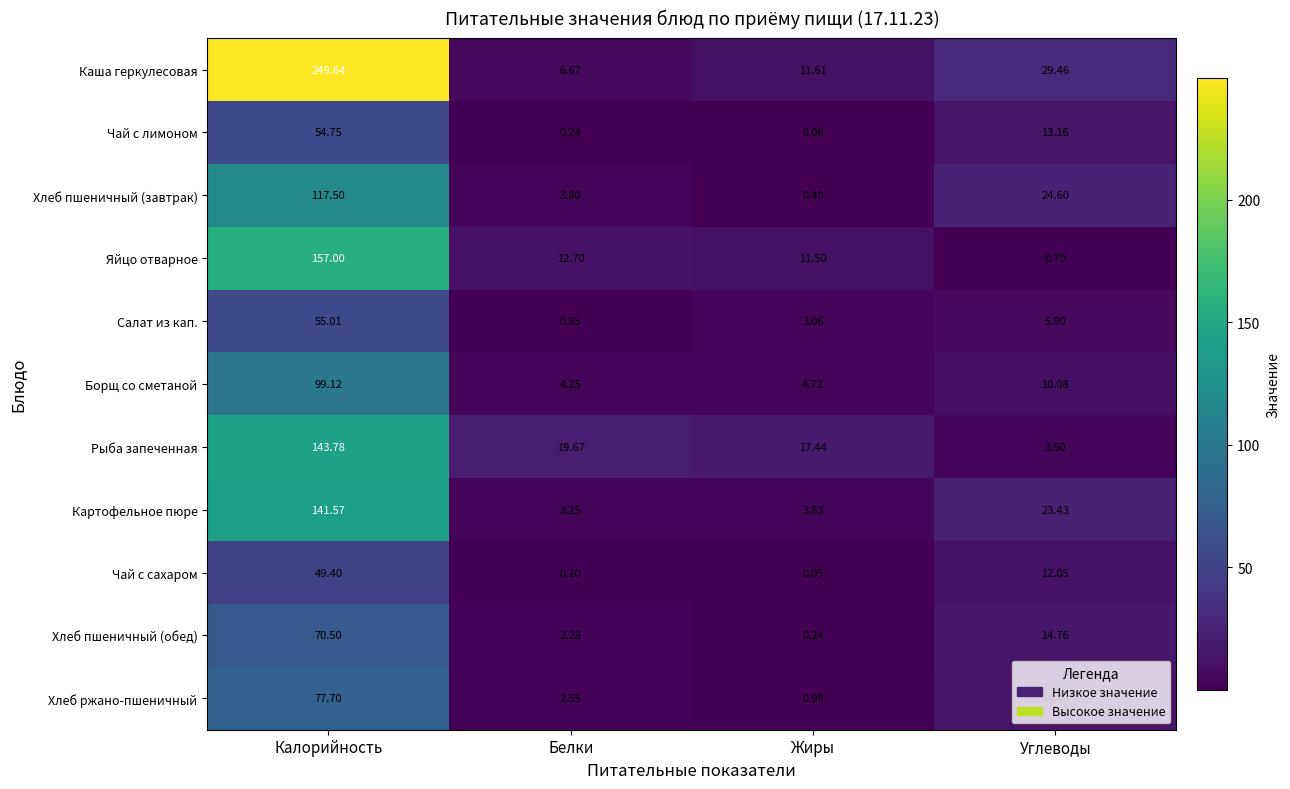

Between Калорийность and Углеводы, which series saw the biggest shift?

Каша геркулесовая